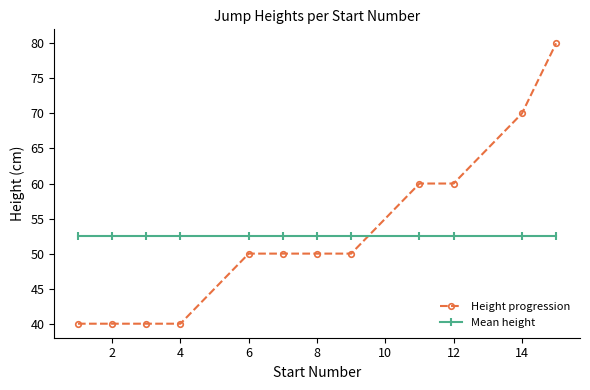

What is the lowest value of the Height progression series?

40.0